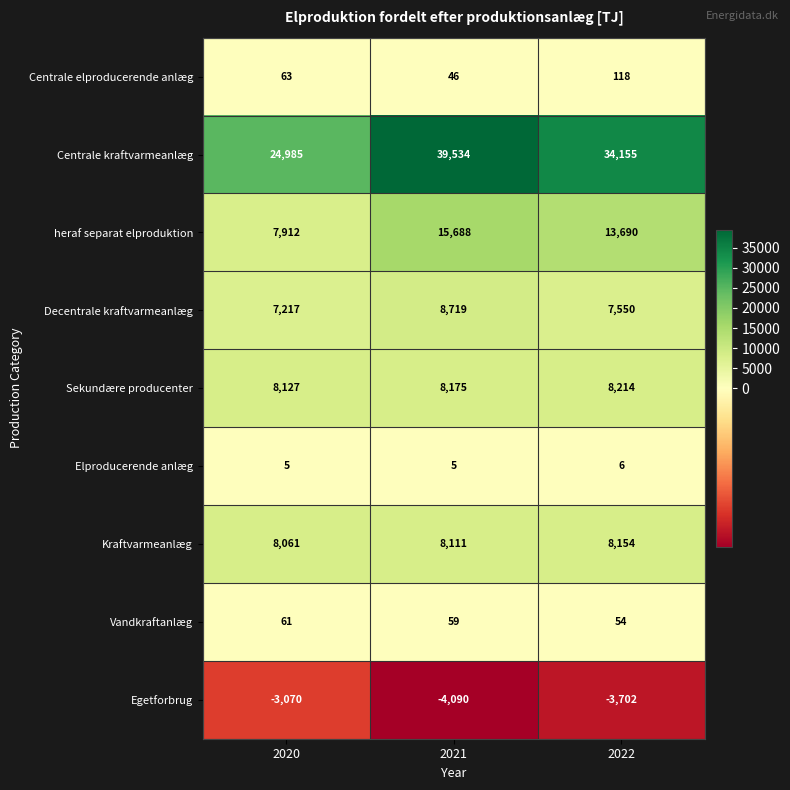

Rank the series at 2020 from lowest to highest value.

Egetforbrug, Elproducerende anlæg, Vandkraftanlæg, Centrale elproducerende anlæg, Decentrale kraftvarmeanlæg, heraf separat elproduktion, Kraftvarmeanlæg, Sekundære producenter, Centrale kraftvarmeanlæg